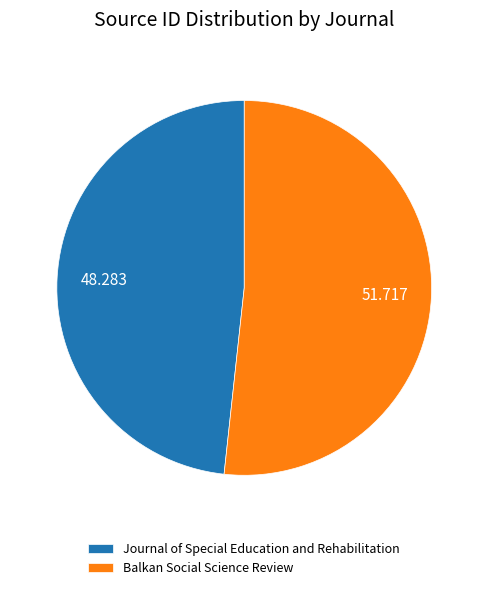

Between Balkan Social Science Review and Journal of Special Education and Rehabilitation, which is larger?

Balkan Social Science Review